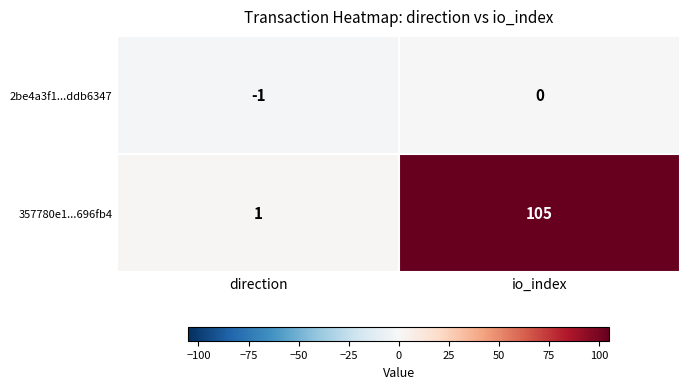

List the labels in order of 2be4a3f1...ddb6347 value, largest first.

io_index, direction